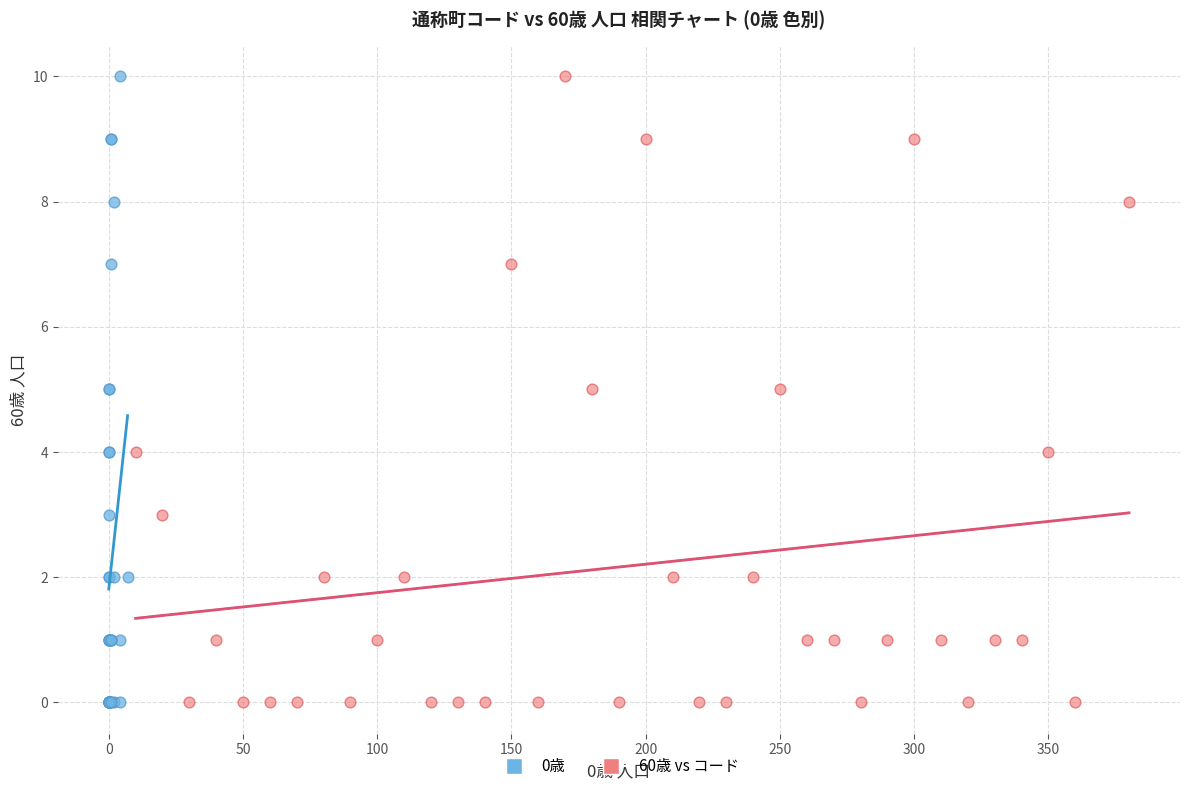

What are all the series names shown in the legend?

0歳, 60歳 vs コード